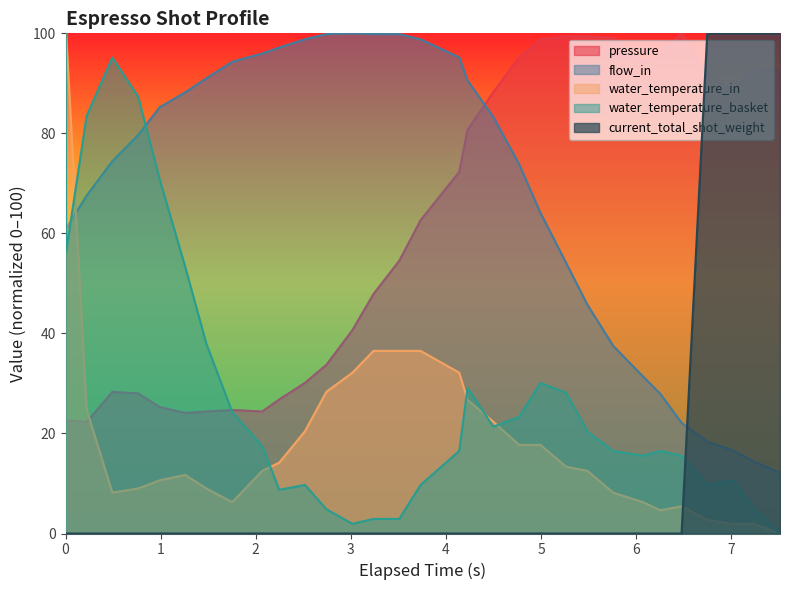

What is the highest value of the pressure series?

100.0